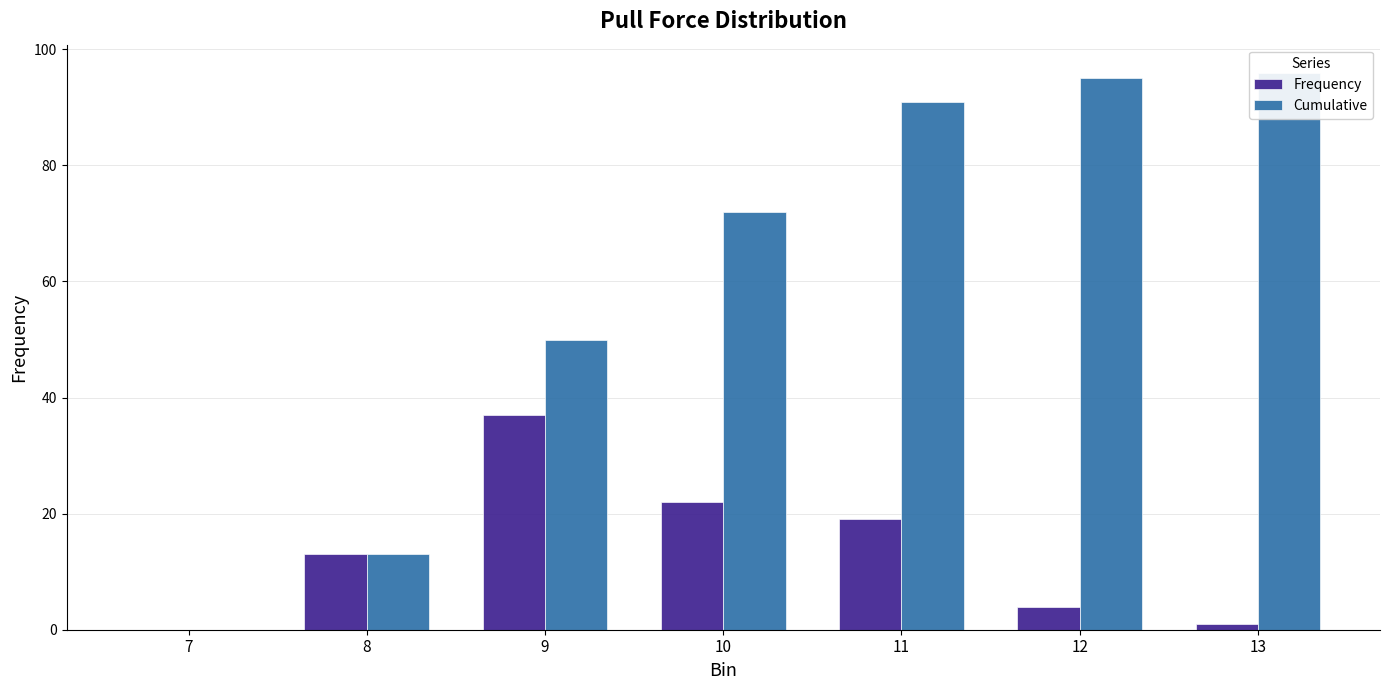

Count the number of data series in this chart.

2